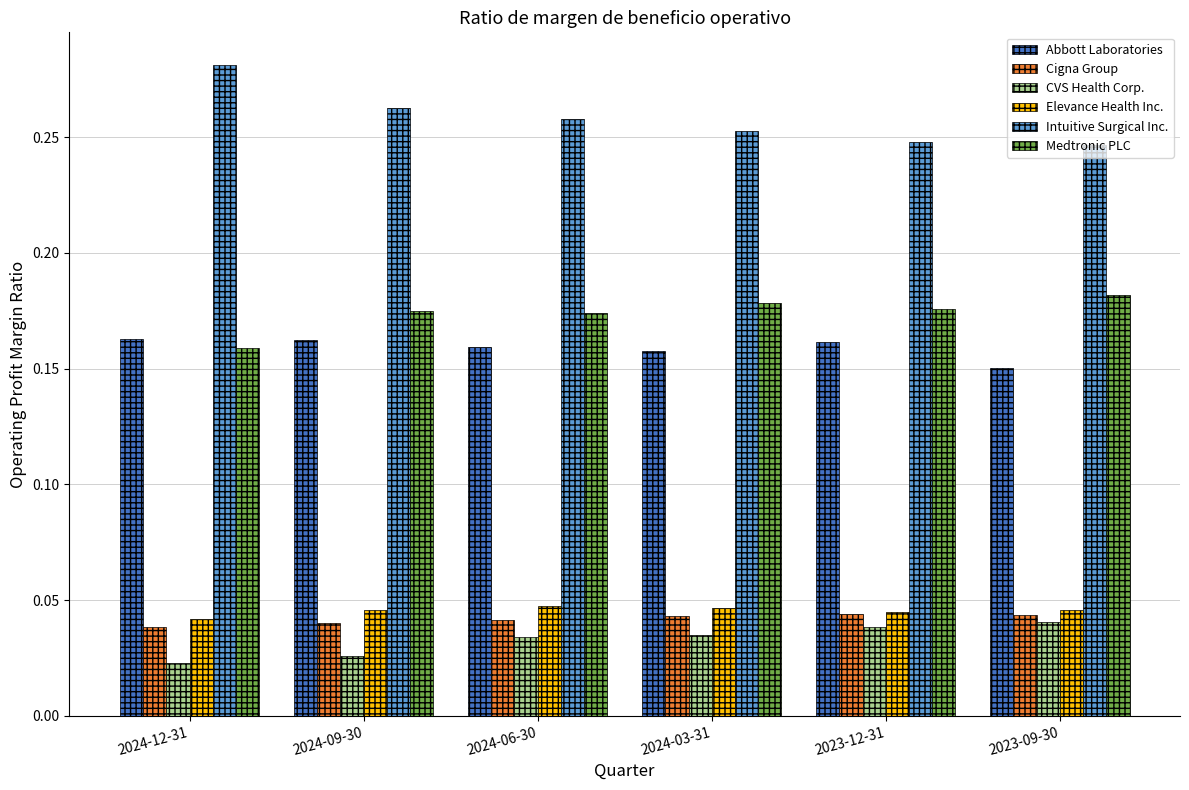

Which category has the highest value across all series?

2024-12-31